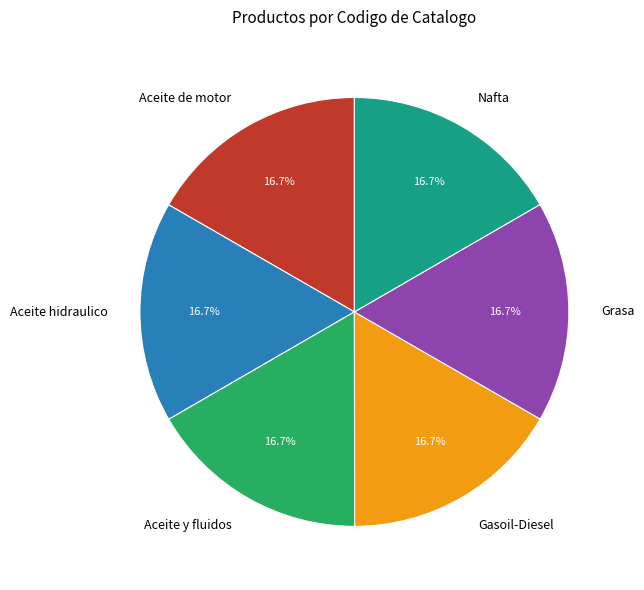

Does Grasa account for over 50% of the chart?

No